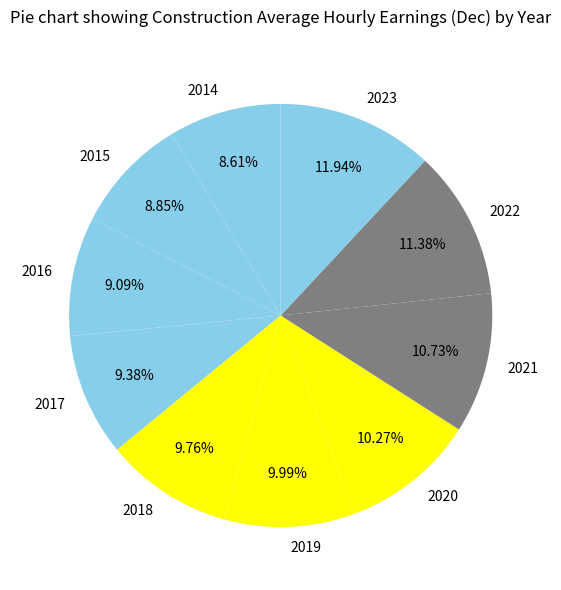

What percentage is the 2022 slice, to the nearest percent?

11%